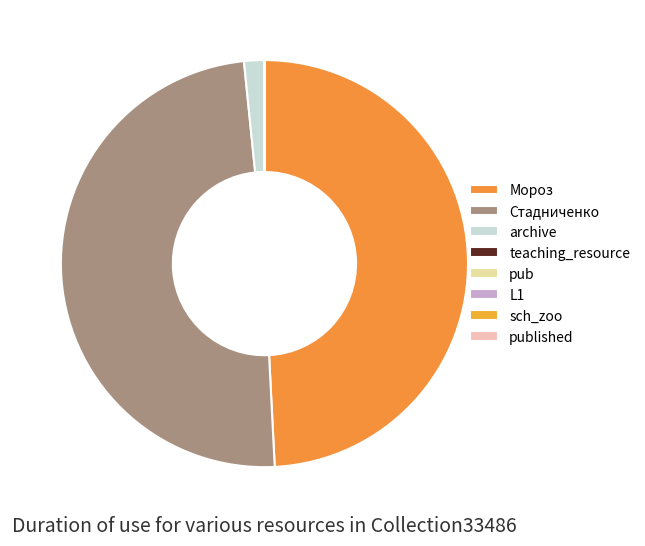

Is the sum of pub and Мороз greater than half?

No